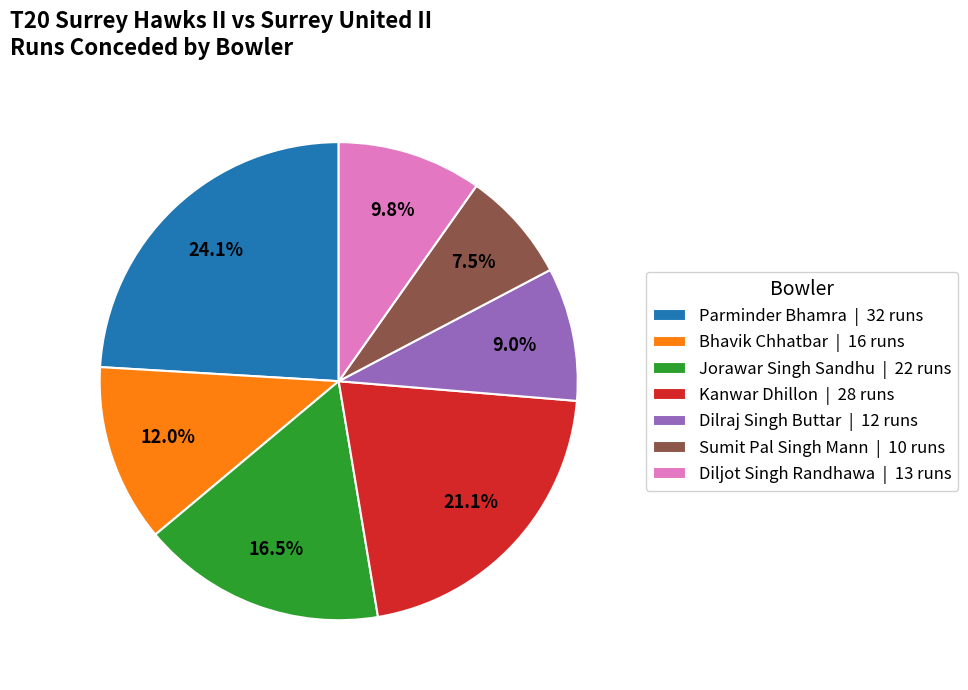

To the nearest percent, what percentage of the pie is Bhavik Chhatbar?

12%